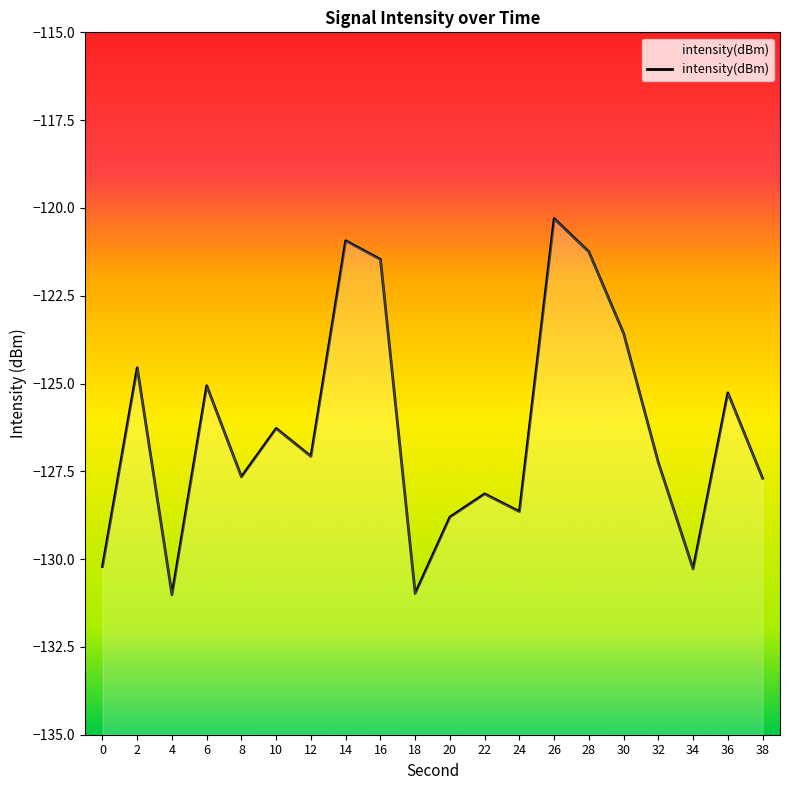

What is the greatest value displayed?

-120.3